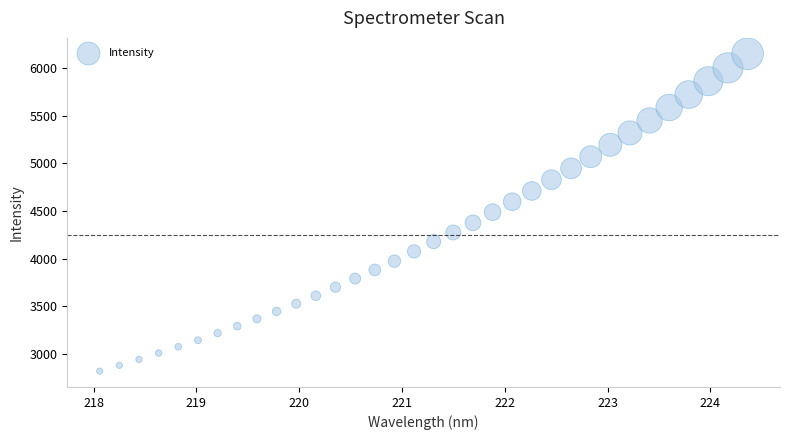

What is the range of X values (max minus min)?

6.3